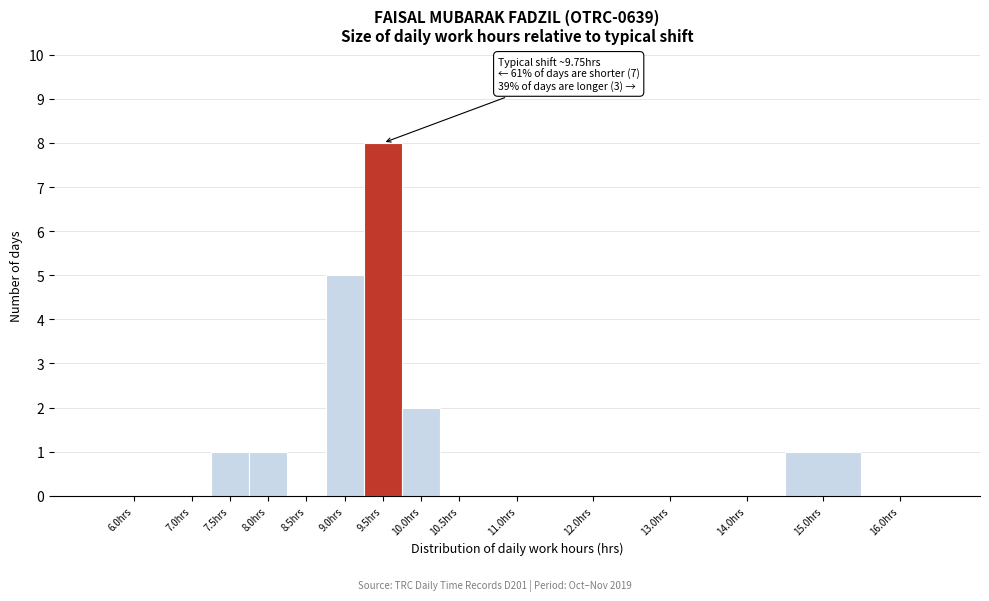

Reading left to right, what are all the values shown in this chart?

6.0hrs=0	7.0hrs=0	7.5hrs=1	8.0hrs=1	8.5hrs=0	9.0hrs=5	9.5hrs=8	10.0hrs=2	10.5hrs=0	11.0hrs=0	12.0hrs=0	13.0hrs=0	14.0hrs=0	15.0hrs=1	16.0hrs=0